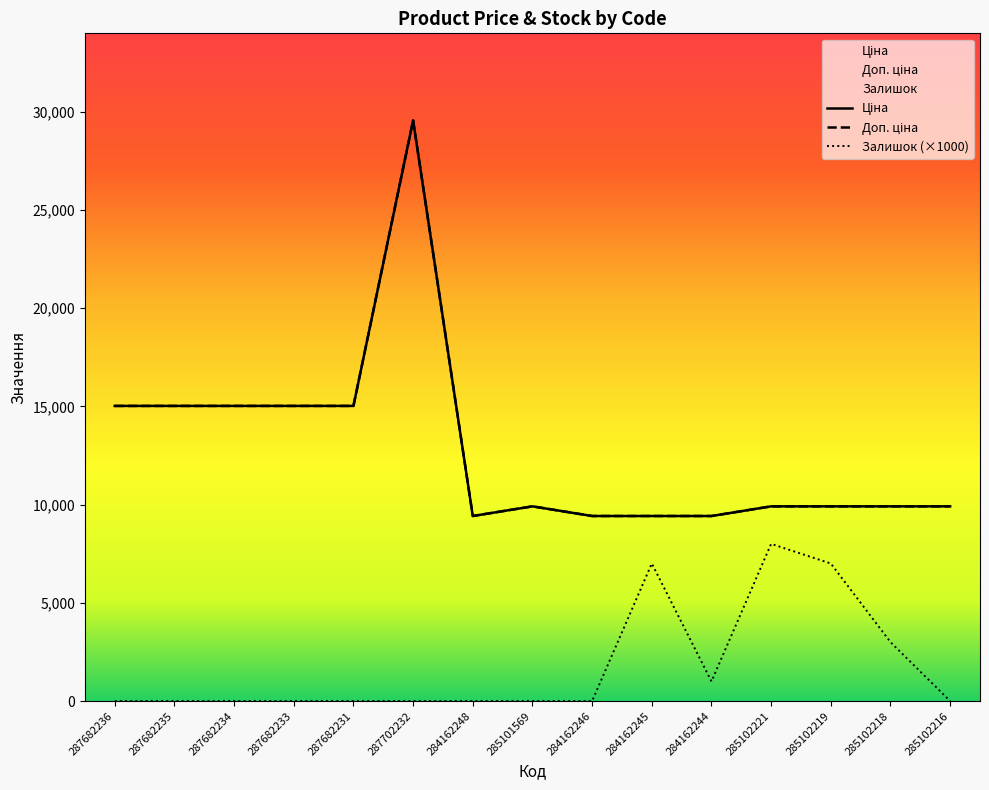

What is the sum of all Доп. ціна values?

191854.9